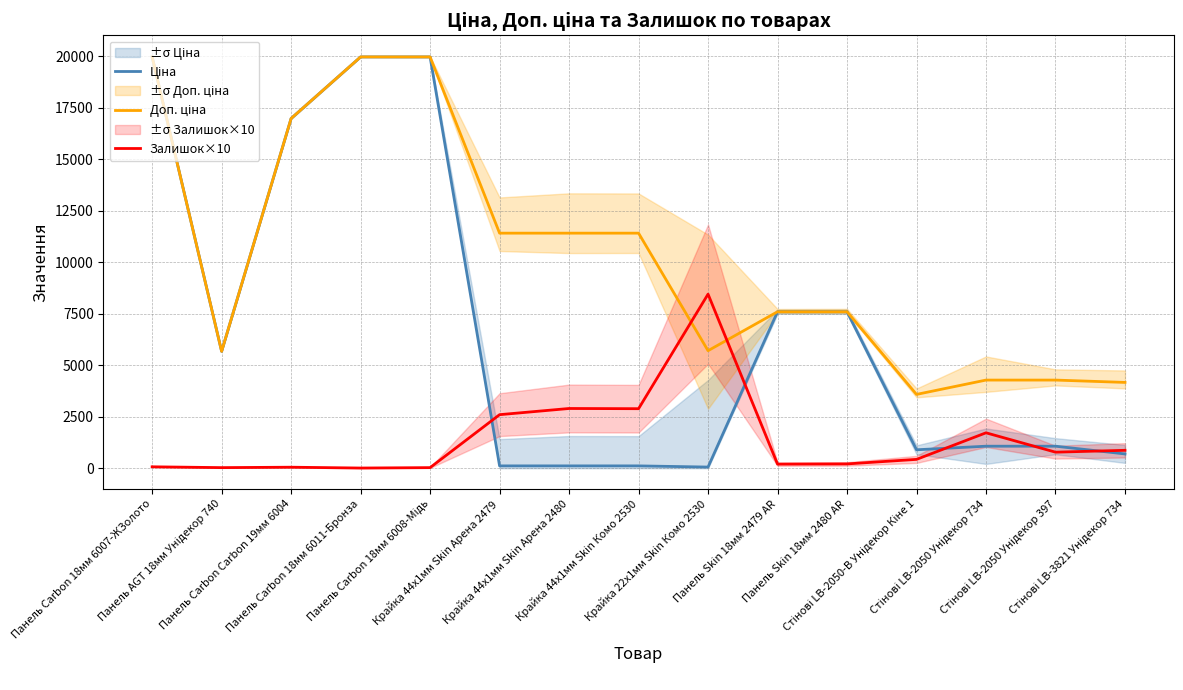

Does the chart display data point markers on the line(s)?

No